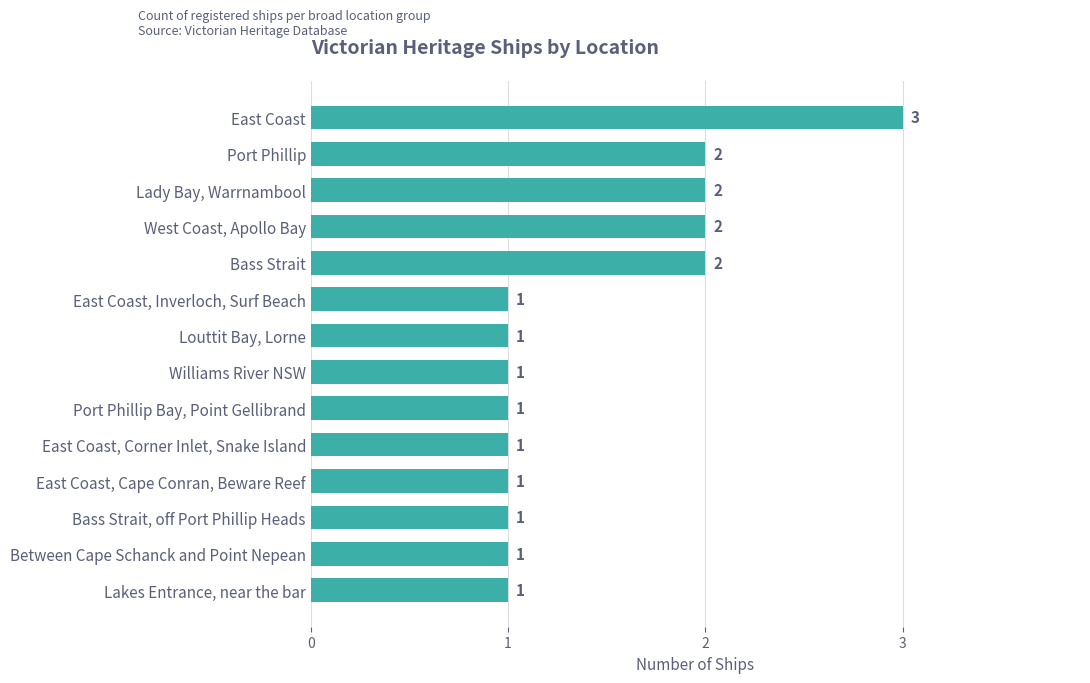

What is the maximum value shown in the chart?

3